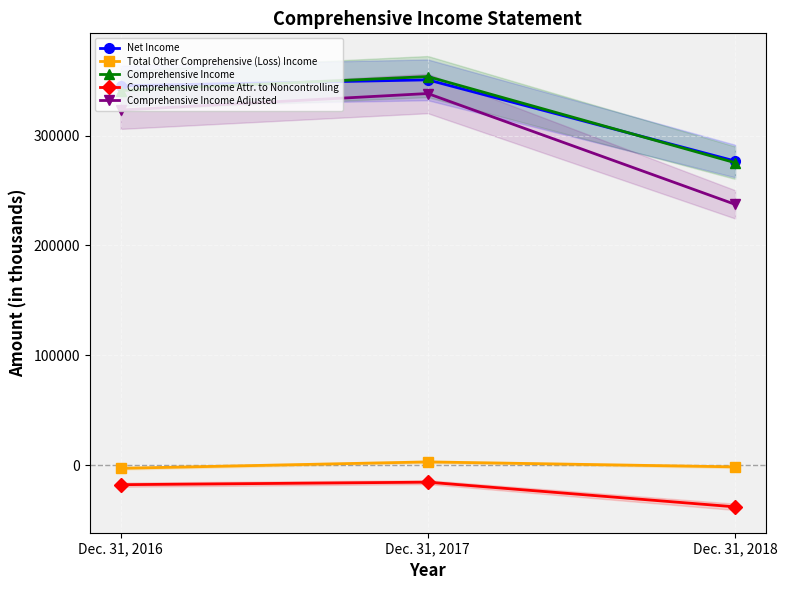

Read the Comprehensive Income Attr. to Noncontrolling value at Dec. 31, 2018, to the nearest 50.

-37900